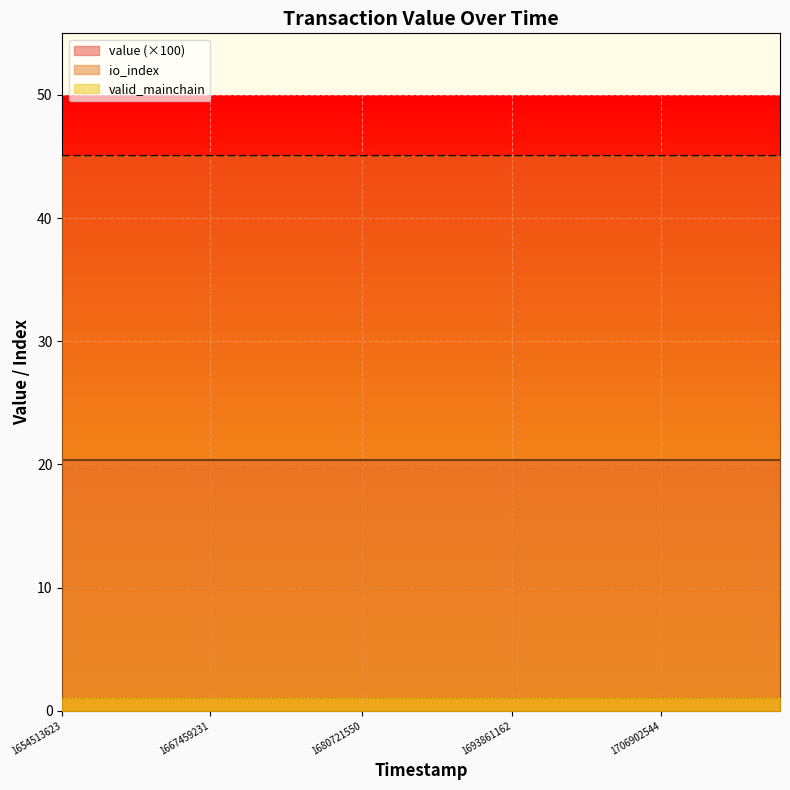

Reading right to left, what are all the values shown in this chart?

value: 0.2	0.2	0.2	0.2	0.2	0.2	0.2	0.2	0.2	0.2	0.2	0.2	0.2	0.2	0.2	0.2	0.2	0.2	0.2	0.2	0.2	0.2	0.2	0.2	0.2
io_index: 45.0	45.0	45.0	45.0	45.0	45.0	45.0	45.0	45.0	45.0	45.0	45.0	45.0	45.0	45.0	45.0	45.0	45.0	45.0	45.0	45.0	45.0	45.0	45.0	45.0
valid_mainchain: 1.0	1.0	1.0	1.0	1.0	1.0	1.0	1.0	1.0	1.0	1.0	1.0	1.0	1.0	1.0	1.0	1.0	1.0	1.0	1.0	1.0	1.0	1.0	1.0	1.0